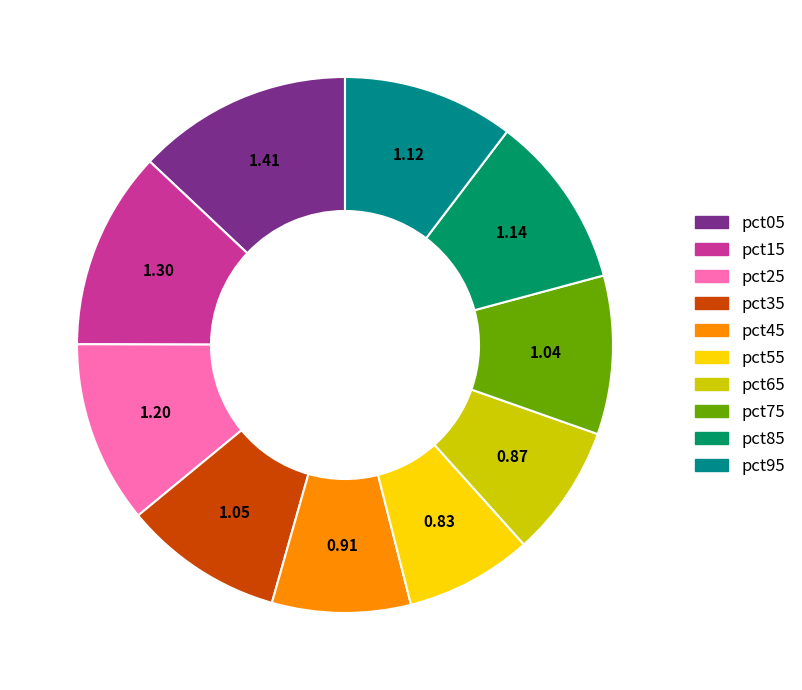

To the nearest percent, what percentage of the pie is pct05?

13%